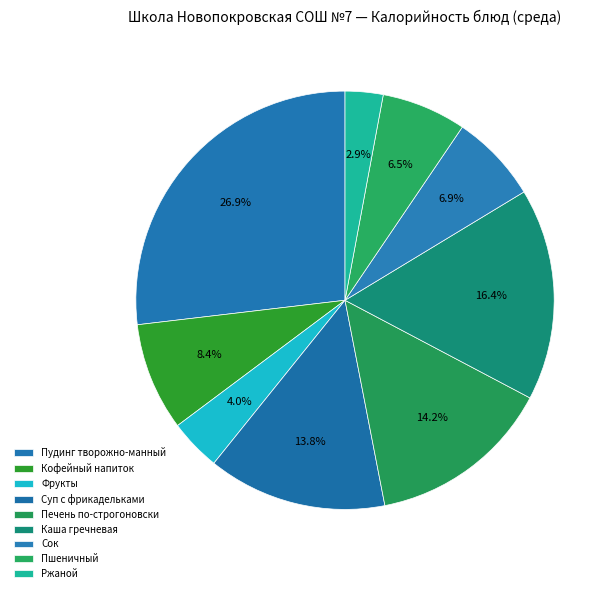

How much of the chart is everything except Сок?

93.1%